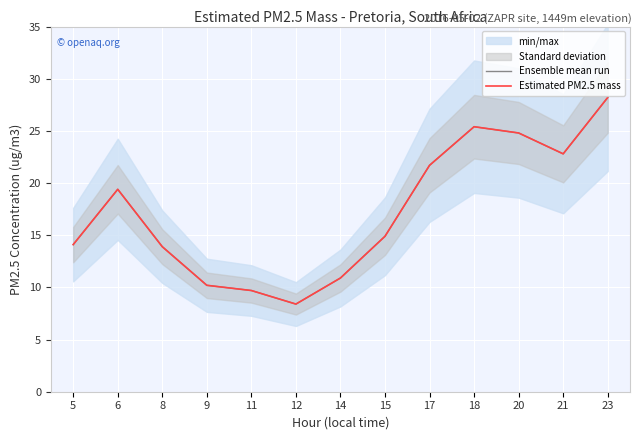

What is the maximum value for Estimated PM2.5 mass?

28.2